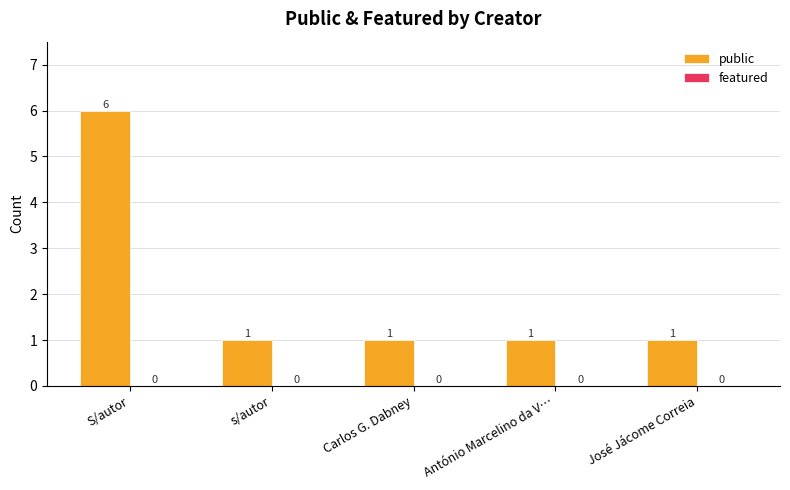

The value at José Jácome Correia is 0. True or false?

False